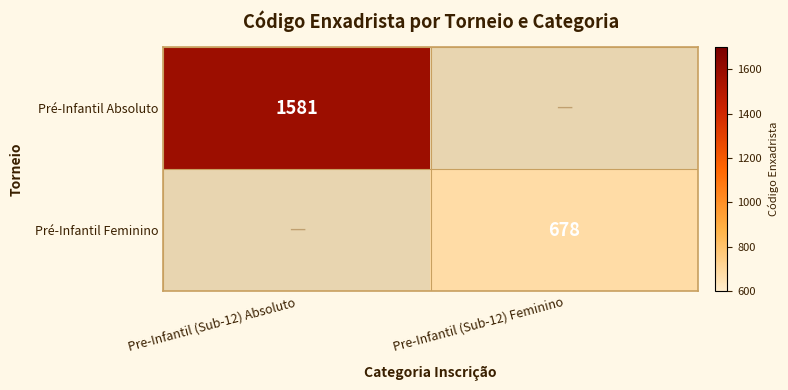

The Pré-Infantil Absoluto series shows 1581 at Pre-Infantil (Sub-12) Absoluto. True or false?

True